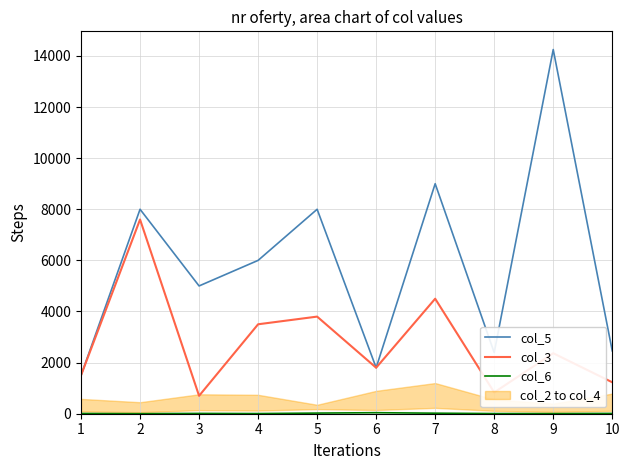

What is the value of the col_3 point at the 6th from the left?

1800